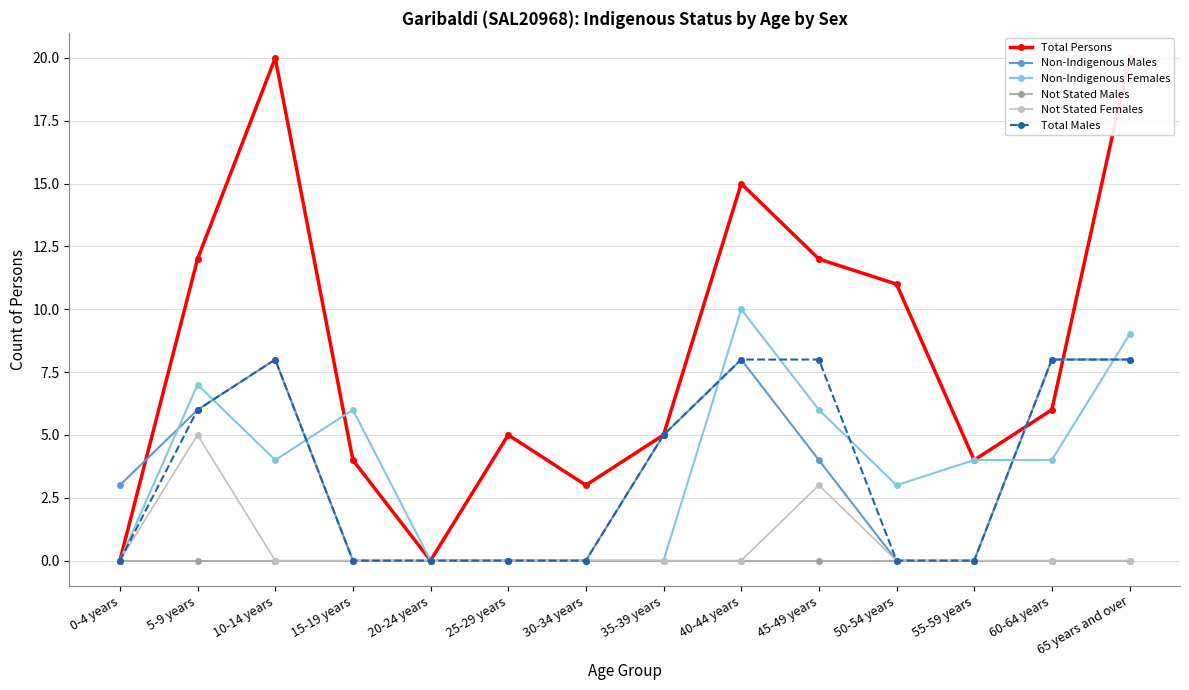

True or false: Not Stated Males has more than 2 interior local peaks.

False